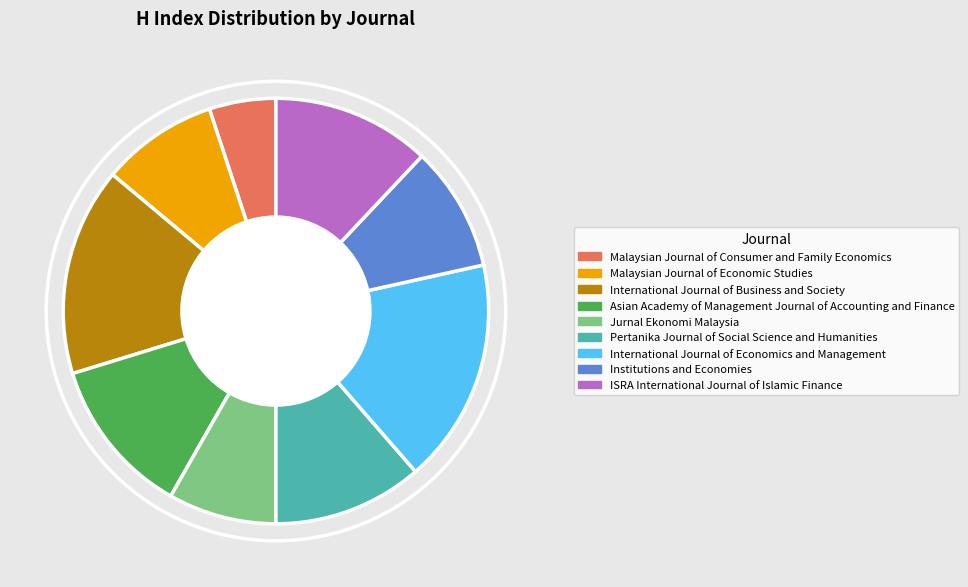

How many slices are in this pie chart?

9